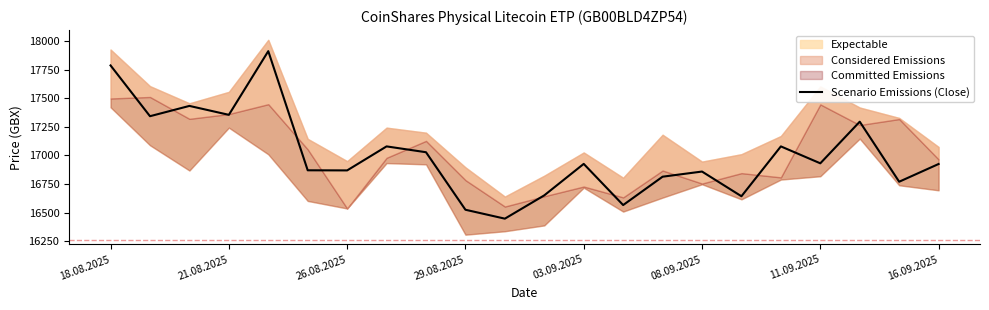

What is the lowest value of the Scenario Emissions (Close) series?

16447